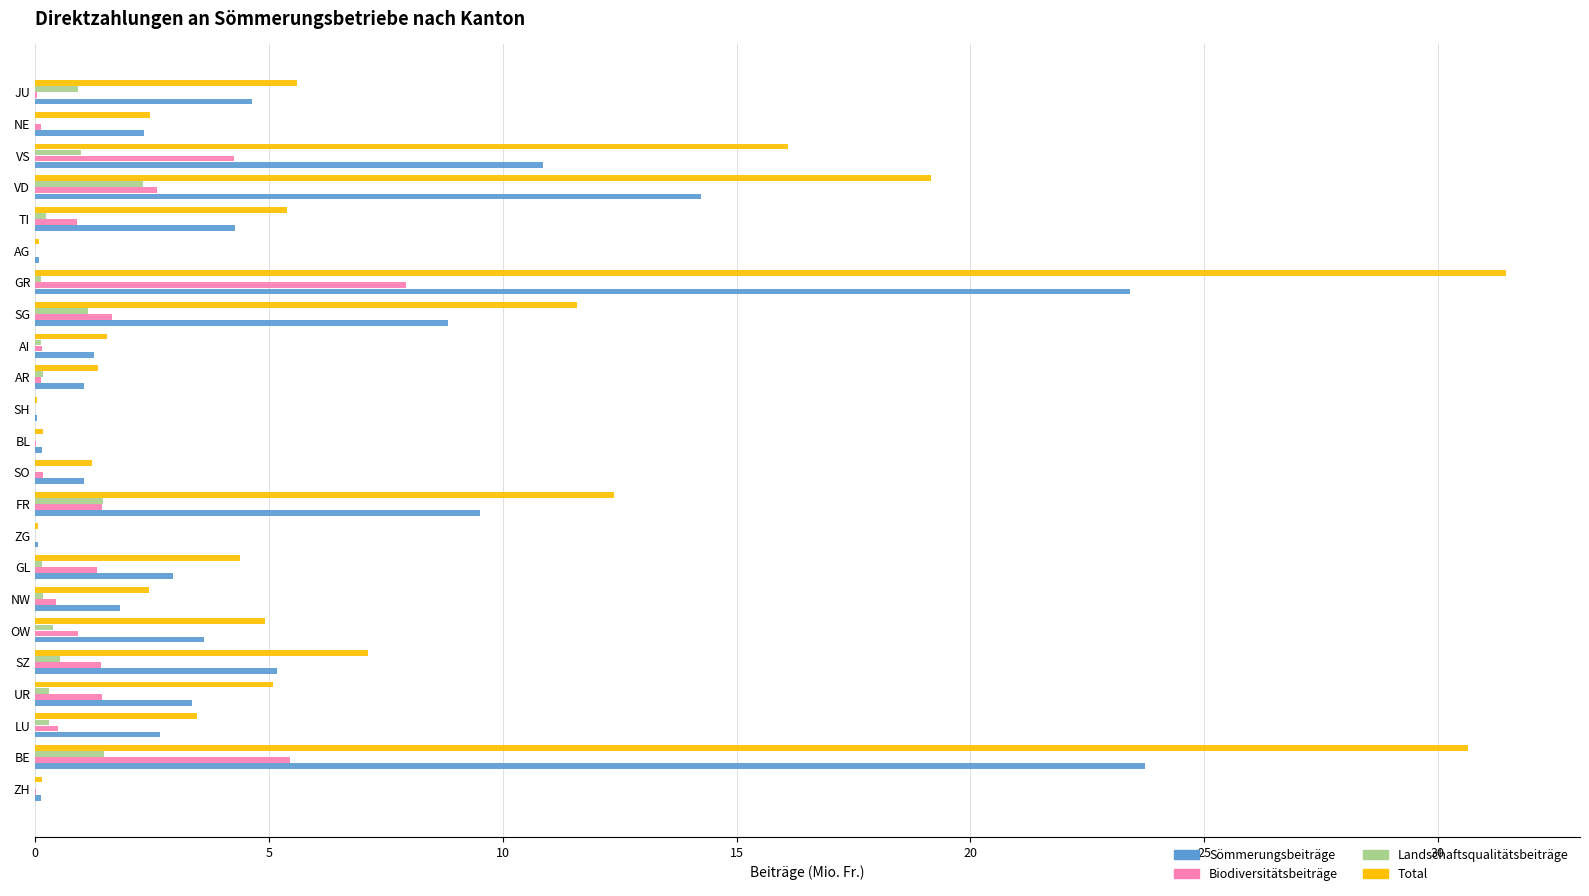

Which series has the widest spread of values?

Total